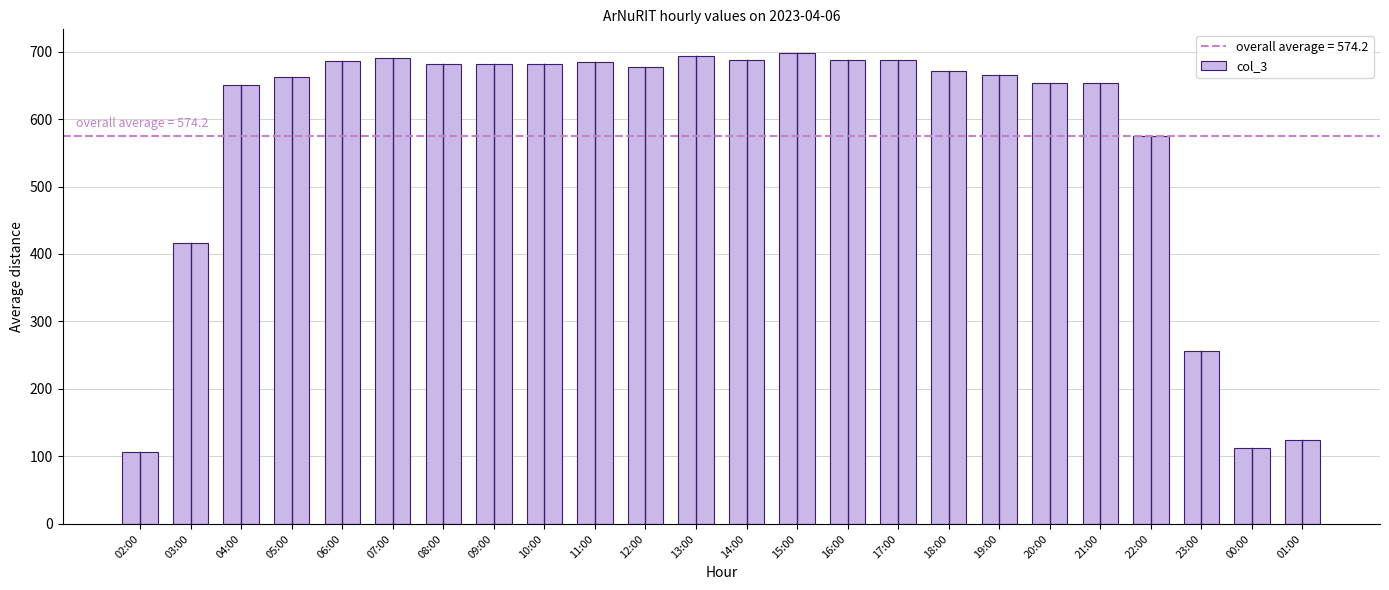

What position from the right is 09:00?

17